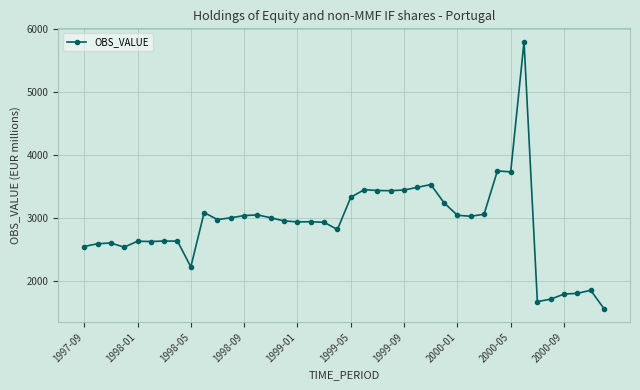

What is the value of the 27th point from the left?

3529